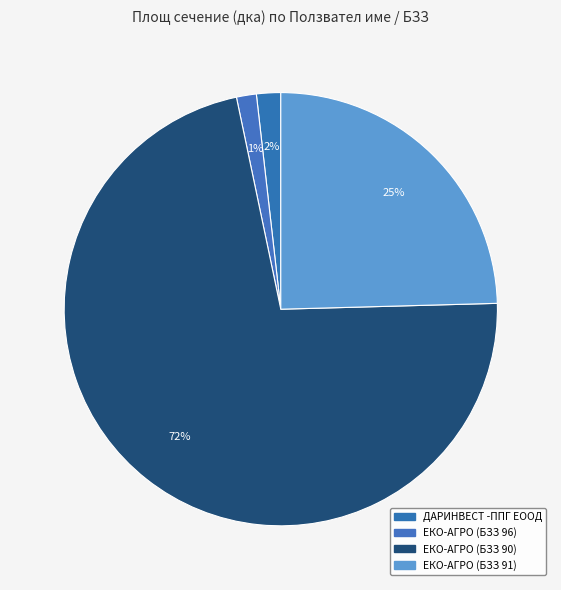

Which slice is the largest?

ЕКО-АГРО 90